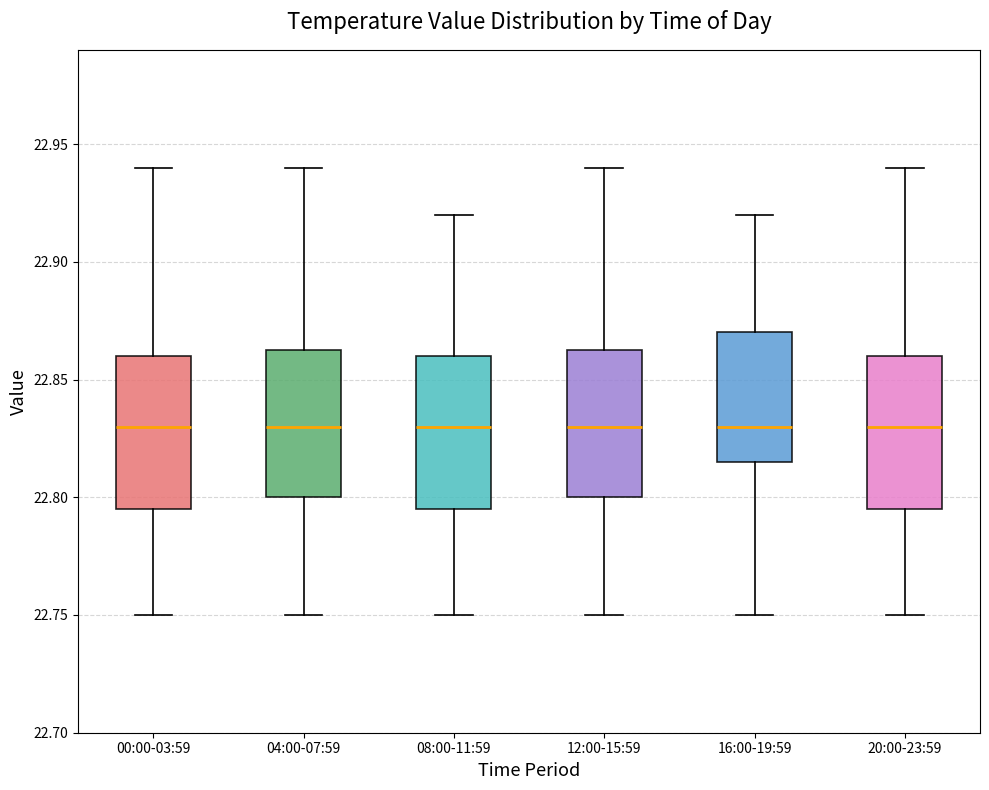

Reading left to right, read every box against the y-axis: the position of its median line, the range the box covers, and the ends of its whiskers. The values are not printed on the chart, so give them approximately, as read against the axis.

00:00-03:59: median 22.830, box 22.795 to 22.860, whiskers 22.750 to 22.940
04:00-07:59: median 22.830, box 22.800 to 22.865, whiskers 22.750 to 22.940
08:00-11:59: median 22.830, box 22.795 to 22.860, whiskers 22.750 to 22.920
12:00-15:59: median 22.830, box 22.800 to 22.865, whiskers 22.750 to 22.940
16:00-19:59: median 22.830, box 22.815 to 22.870, whiskers 22.750 to 22.920
20:00-23:59: median 22.830, box 22.795 to 22.860, whiskers 22.750 to 22.940